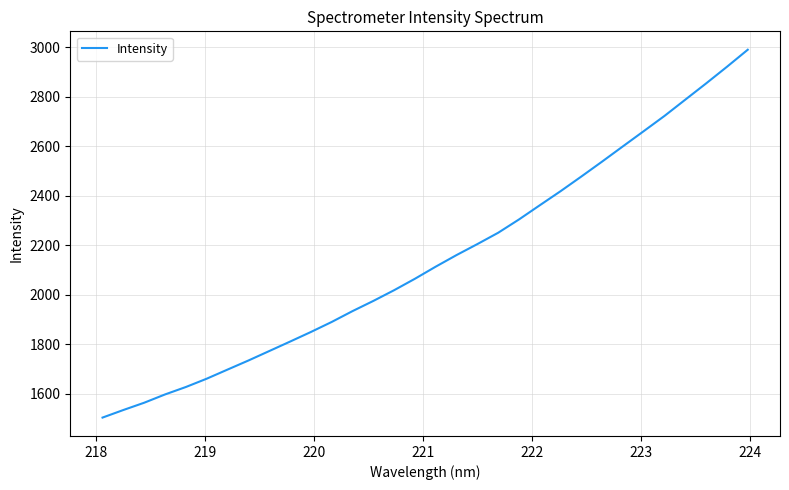

What is the smallest value displayed?

1503.1